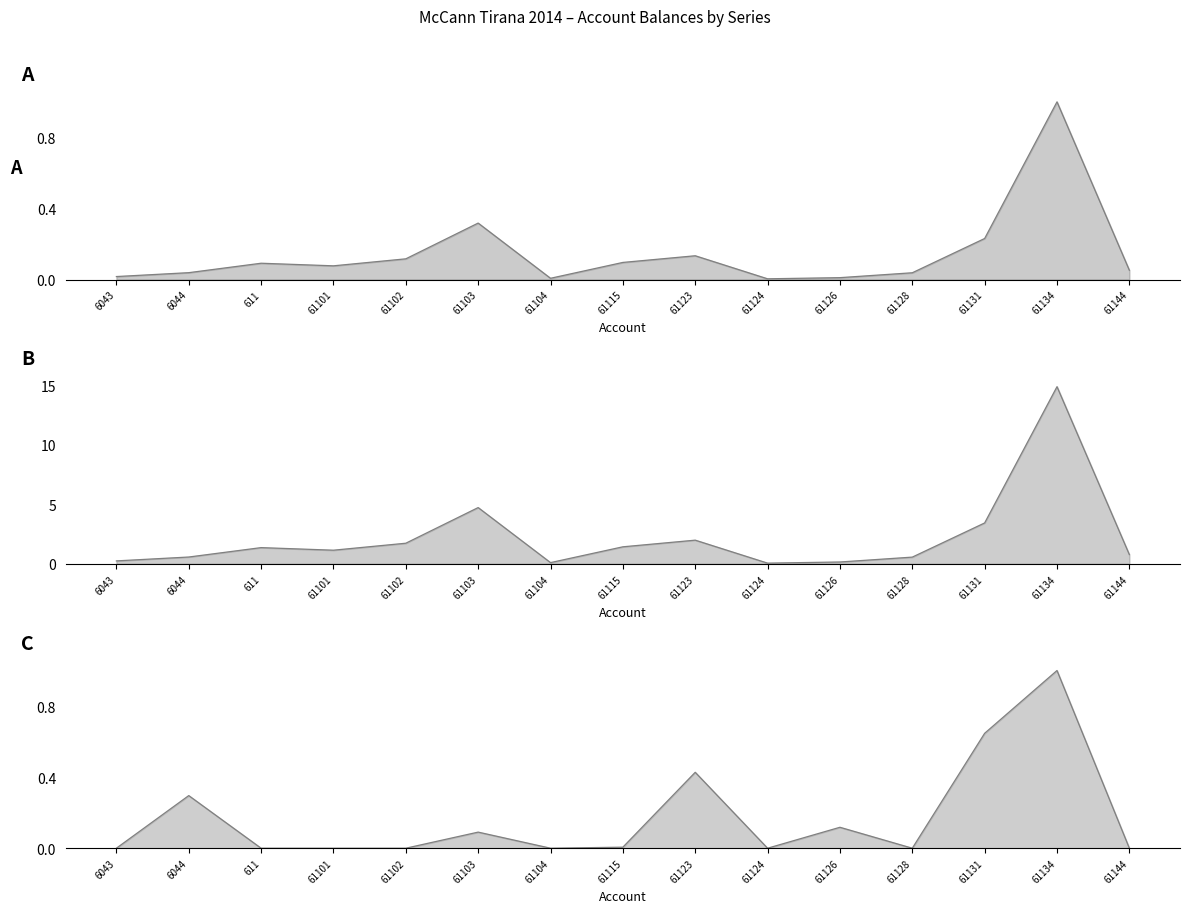

True or false: Undeductible line has a value of 0.5 at 6044.

False